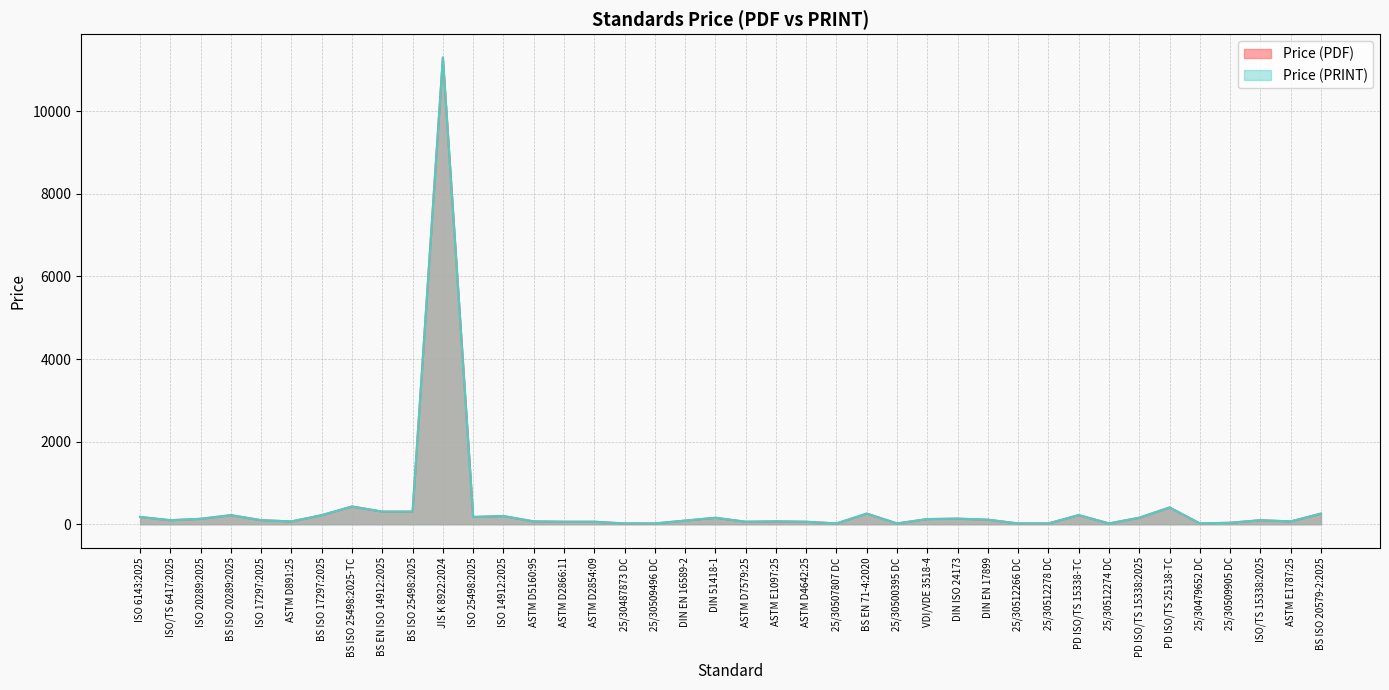

Reading right to left, extract all data points from this chart.

Price (PDF): 258.0	69.0	98.0	36.0	20.0	406.0	158.0	20.0	222.0	20.0	20.0	110.8	135.9	125.9	20.0	258.0	20.0	61.0	69.0	61.0	157.3	88.4	20.0	20.0	61.0	61.0	69.0	199.0	177.0	11300.0	306.0	306.0	430.0	220.0	69.0	98.0	220.0	132.0	98.0	177.0
Price (PRINT): 258.0	69.0	98.0	36.0	20.0	406.0	158.0	20.0	222.0	20.0	20.0	110.8	135.9	125.9	20.0	258.0	20.0	61.0	69.0	61.0	157.3	88.4	20.0	20.0	61.0	61.0	69.0	199.0	177.0	11300.0	306.0	306.0	430.0	220.0	69.0	98.0	220.0	132.0	98.0	177.0